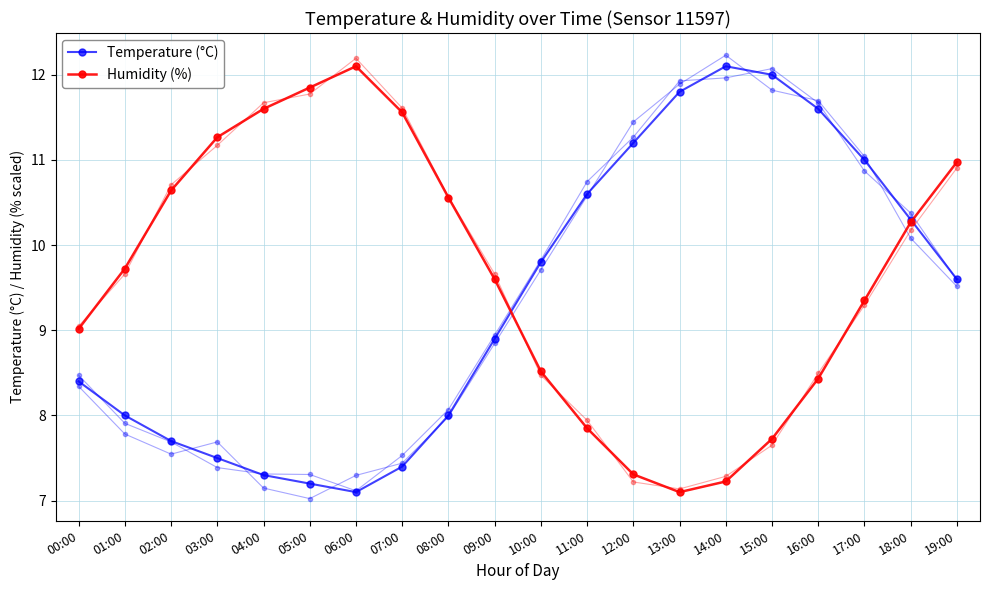

At how many categories does at least one series exceed 7?

20